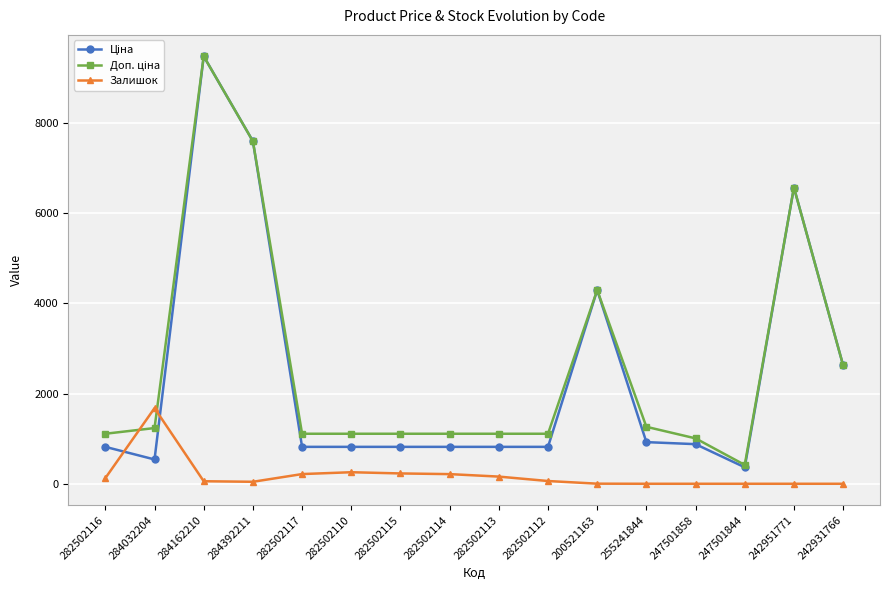

What is the value of the Залишок point at the 5th from the left?

215.0